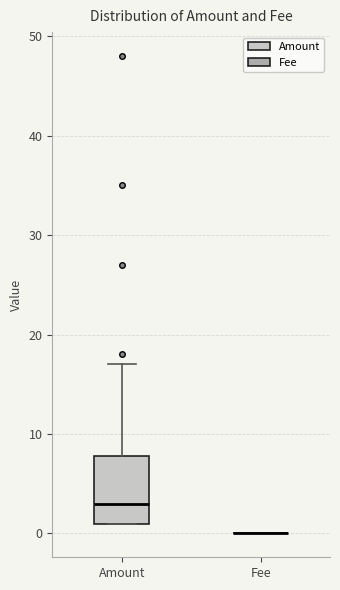

Reading left to right, read every box against the y-axis: the position of its median line, the range the box covers, and the ends of its whiskers. The values are not printed on the chart, so give them approximately, as read against the axis.

Amount: median 3, box 1 to 8, whiskers 1 to 17
Fee: box collapsed to a line at 0, whiskers 0 to 0